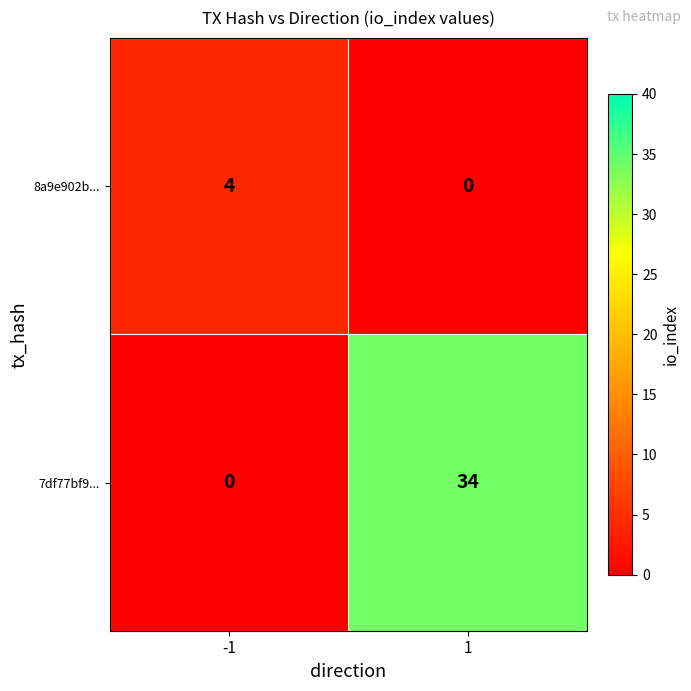

Reading left to right, what are all the values shown in this chart?

8a9e902b...: 4	0
7df77bf9...: 0	34